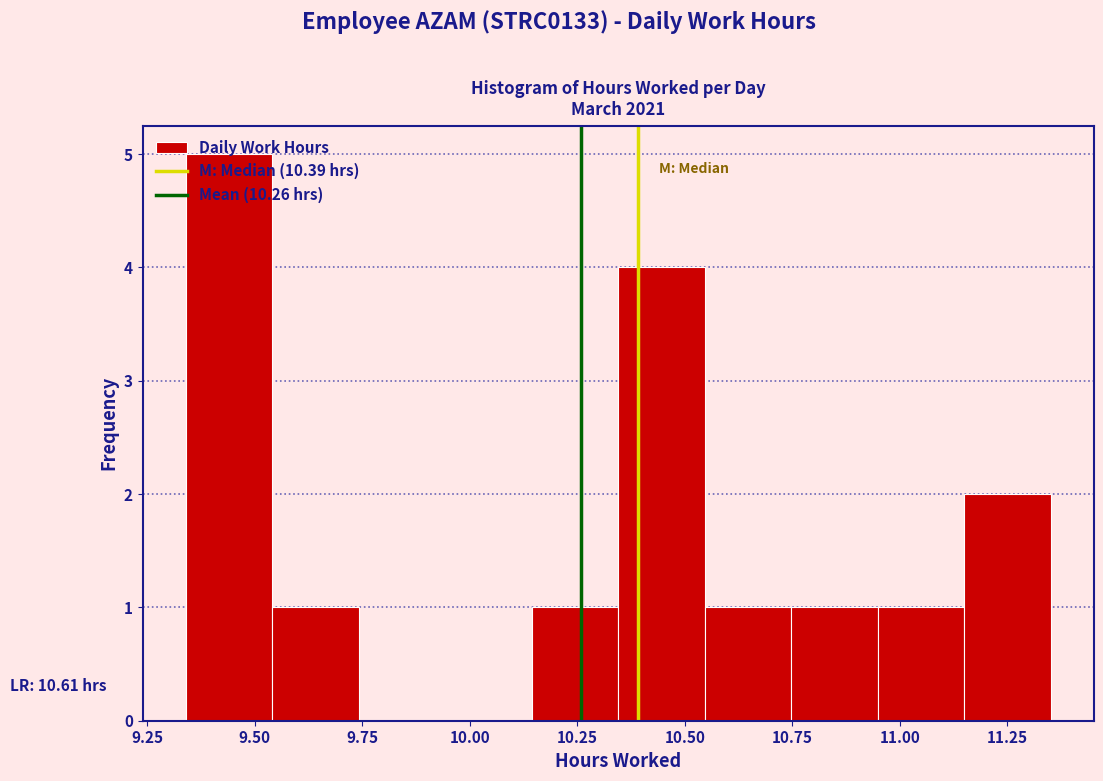

Over which range of the x-axis is the bar tallest?

9.35 to 9.55